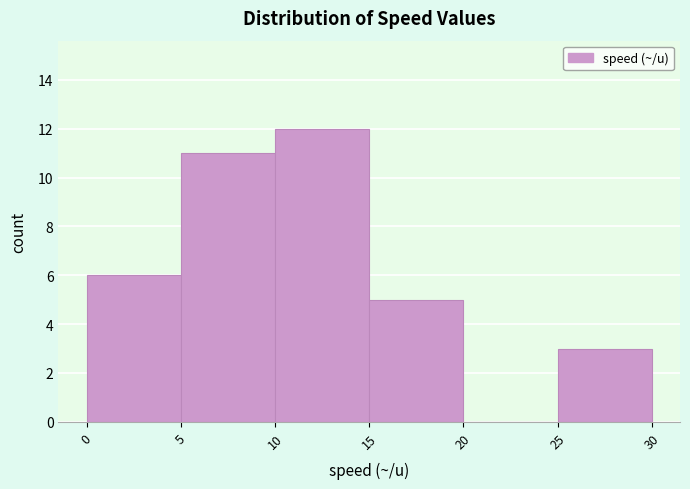

Reading left to right, transcribe this chart: for each bar, give the range it covers on the x-axis and its height. The values are not printed on the chart, so give them approximately, as read against the axis.

0 to 5: 6
5 to 10: 11
10 to 15: 12
15 to 20: 5
20 to 25: 0
25 to 30: 3